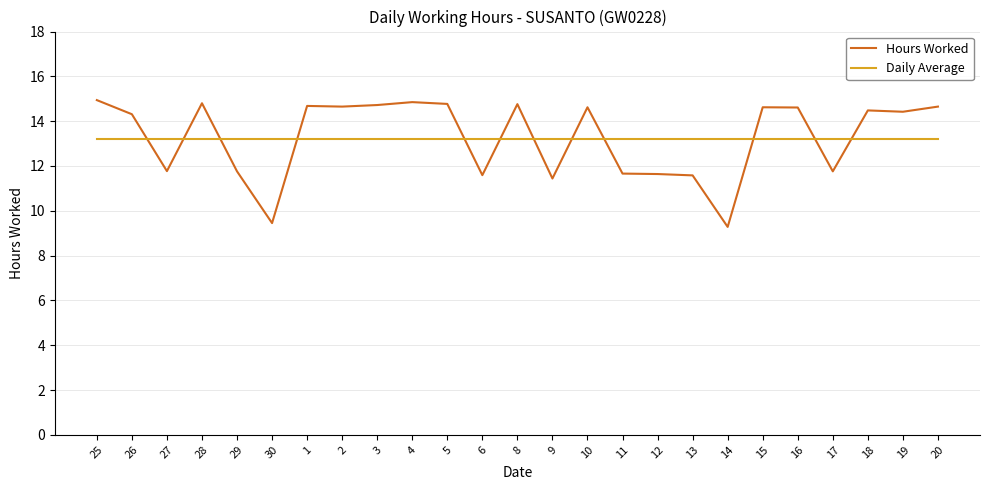

How many times do Hours Worked and Daily Average cross each other?

12